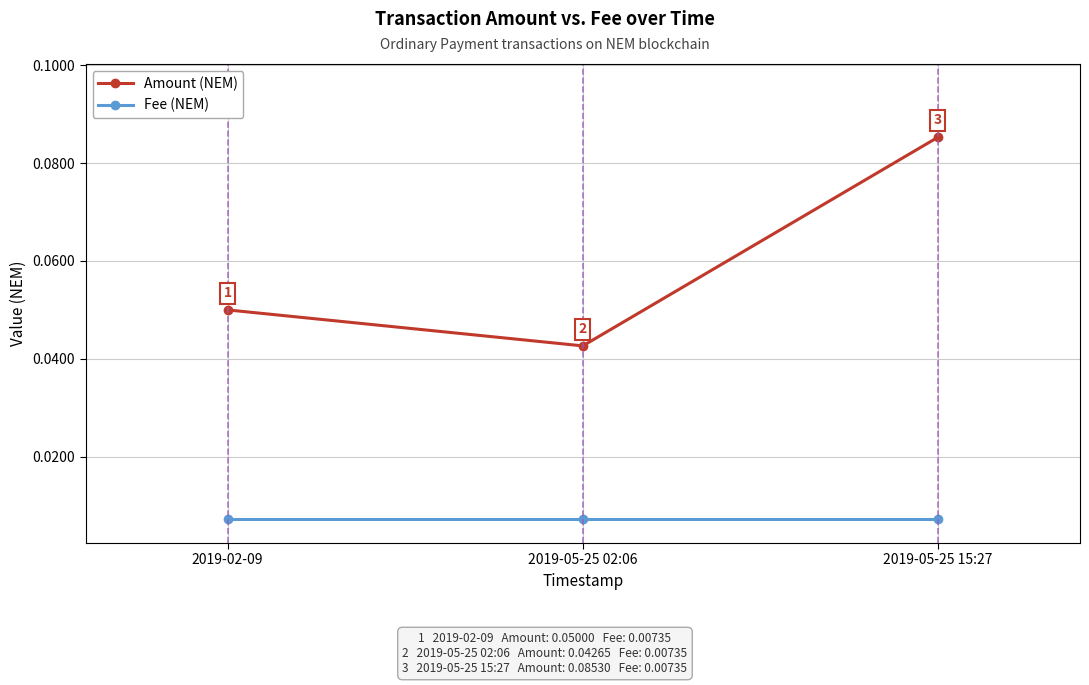

What is the label of the 3rd point from the left?

2019-05-25 15:27